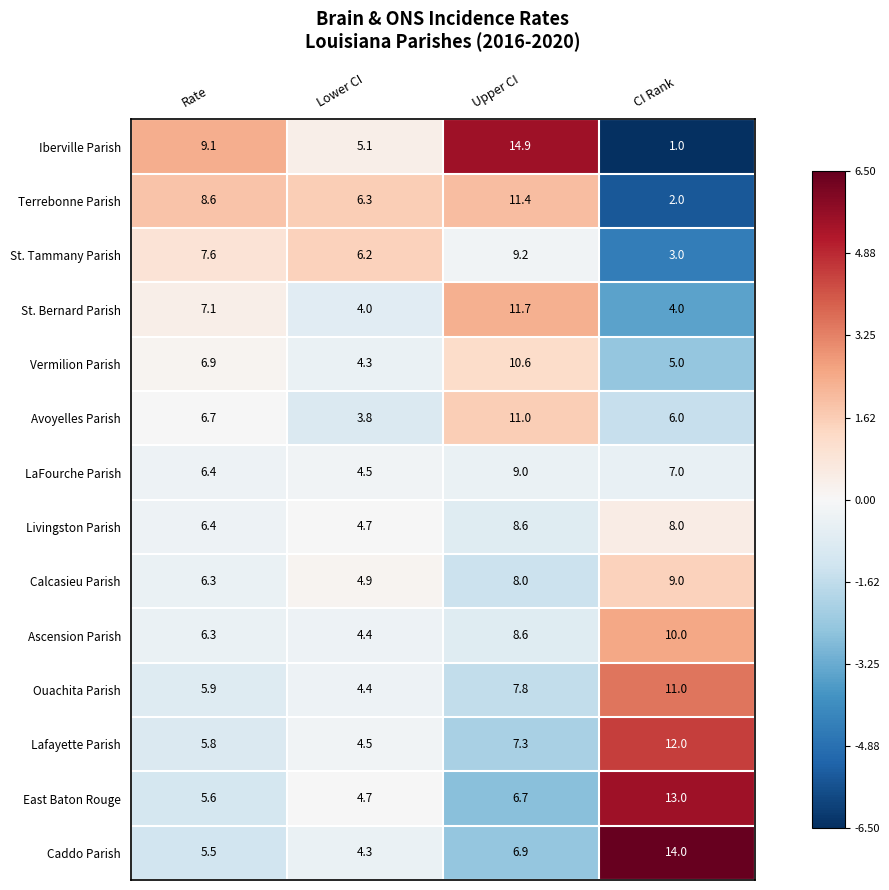

How many data points in Calcasieu Parish are less than 8?

2